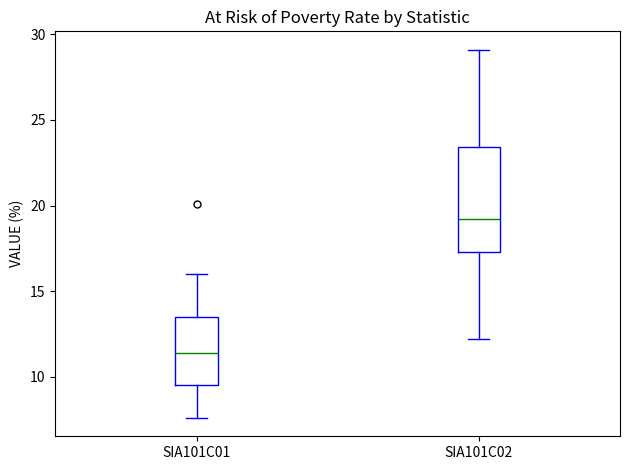

Which box's median line is the lowest?

SIA101C01